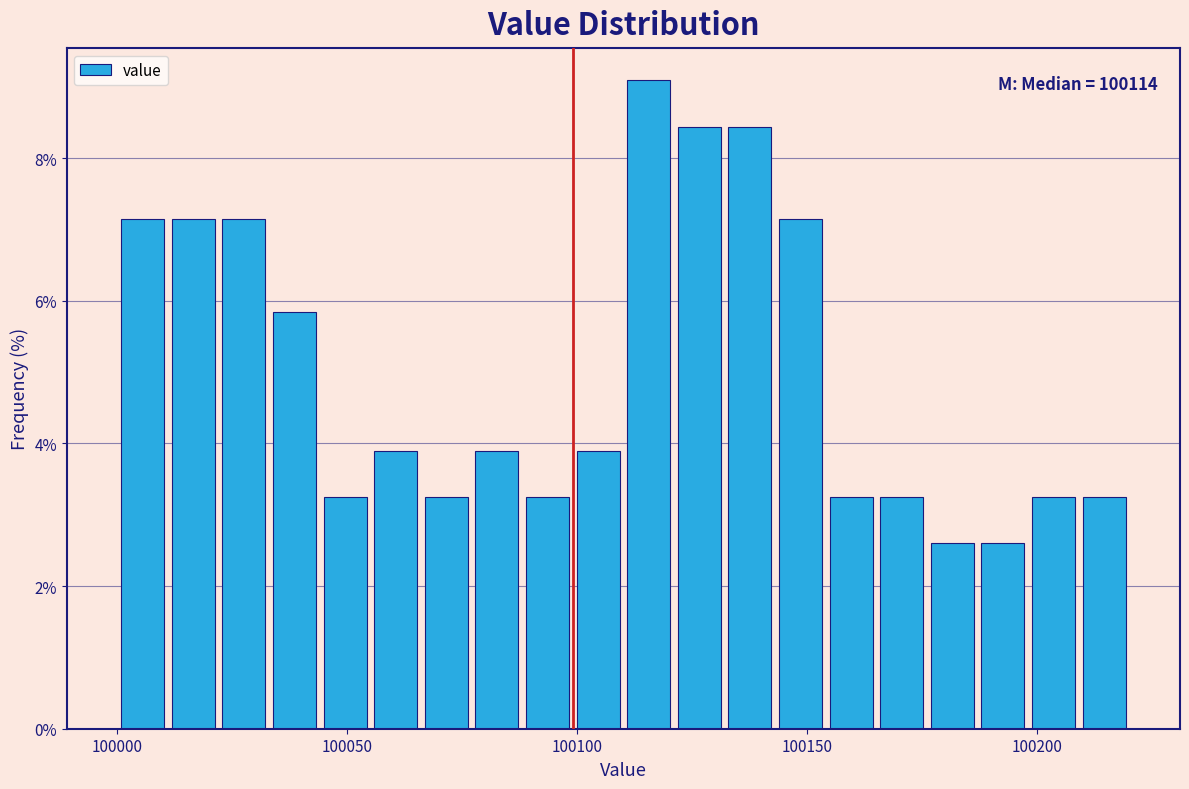

Read against the x-axis, roughly where is the centre of the tallest bar?

100115